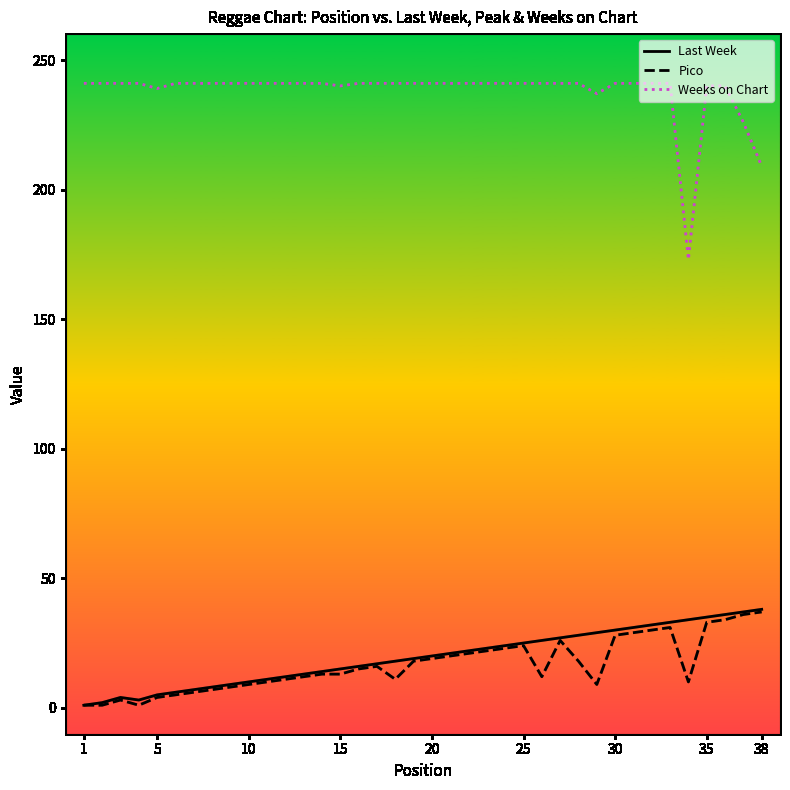

True or false: Last Week has more than 0 points higher than both neighbors.

True